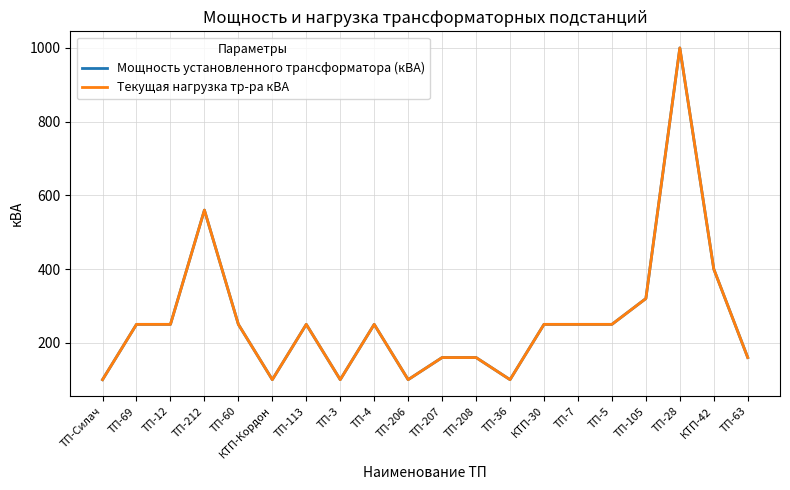

Is this an area chart (filled region under the line)?

No